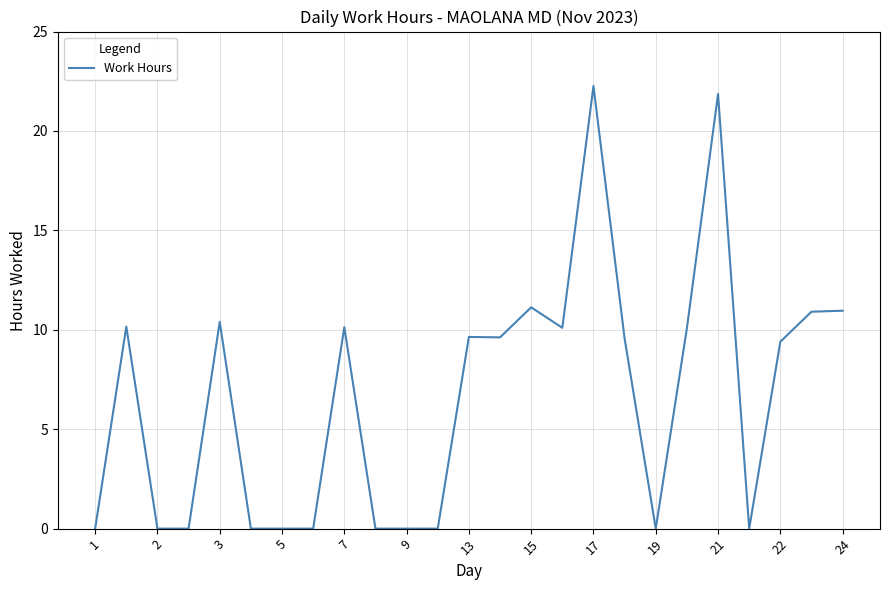

What is the difference between the maximum and minimum values?

22.3